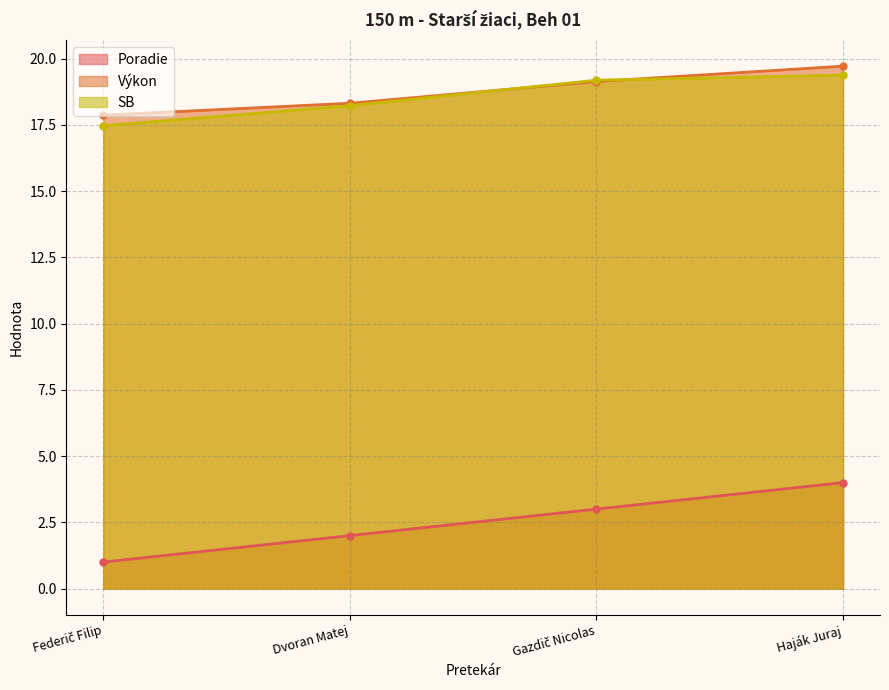

True or false: Poradie has a value of 1.5 at Haják Juraj.

False